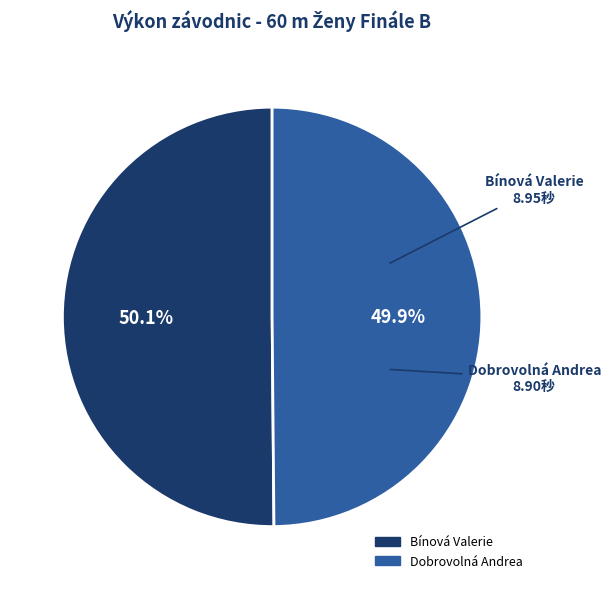

Is it true that Dobrovolná Andrea is 42% of the pie?

False